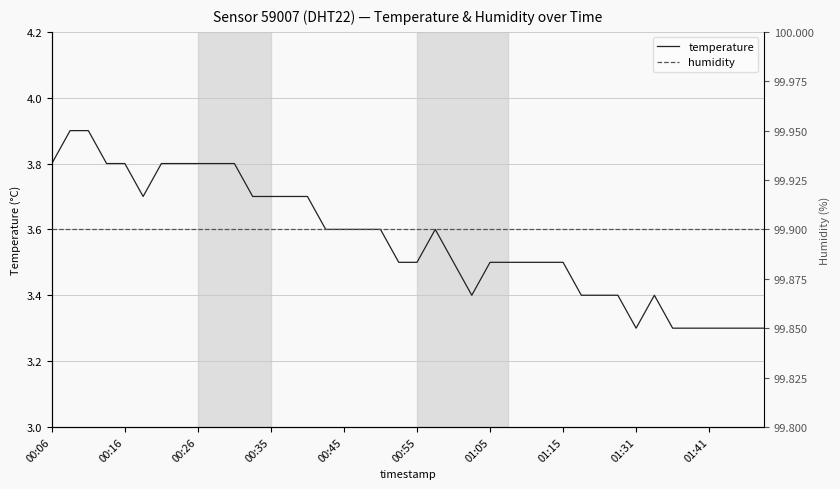

True or false: humidity and temperature cross at least once.

False